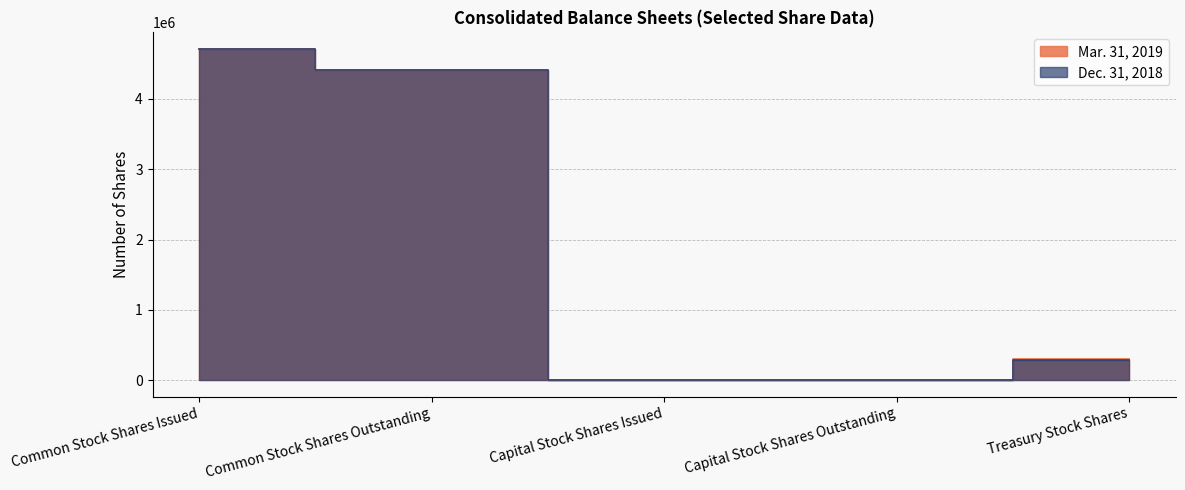

What are all the series names shown in the legend?

Mar. 31, 2019, Dec. 31, 2018